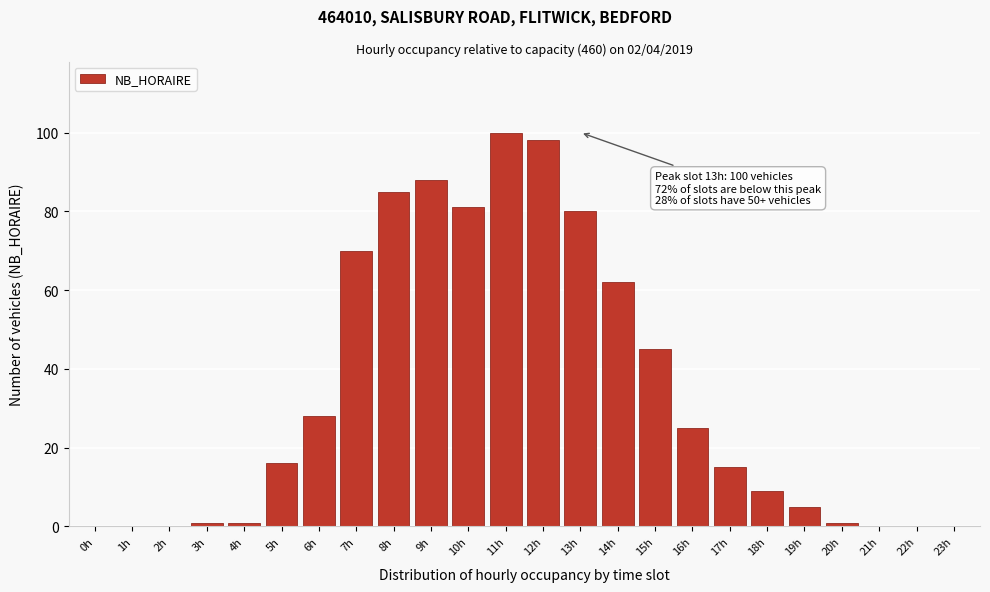

Reading left to right, what are all the values shown in this chart?

0h=0	1h=0	2h=0	3h=1	4h=1	5h=16	6h=28	7h=70	8h=85	9h=88	10h=81	11h=100	12h=98	13h=80	14h=62	15h=45	16h=25	17h=15	18h=9	19h=5	20h=1	21h=0	22h=0	23h=0